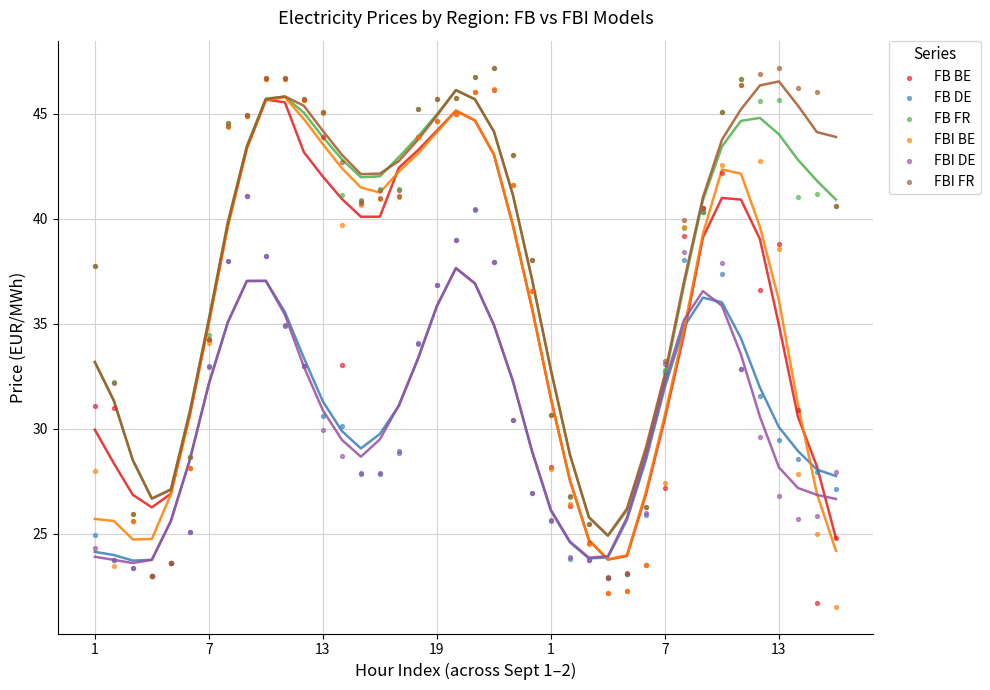

Which series has the widest spread of Y values?

FBI BE